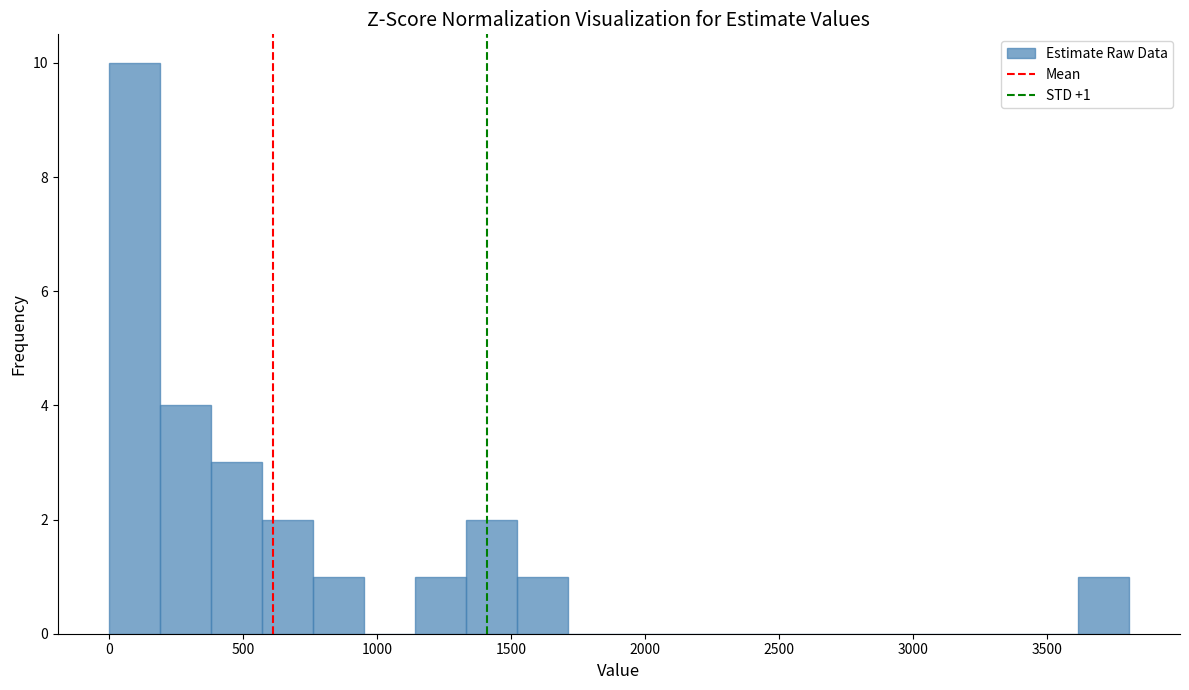

Read against the x-axis, roughly where is the centre of the tallest bar?

100